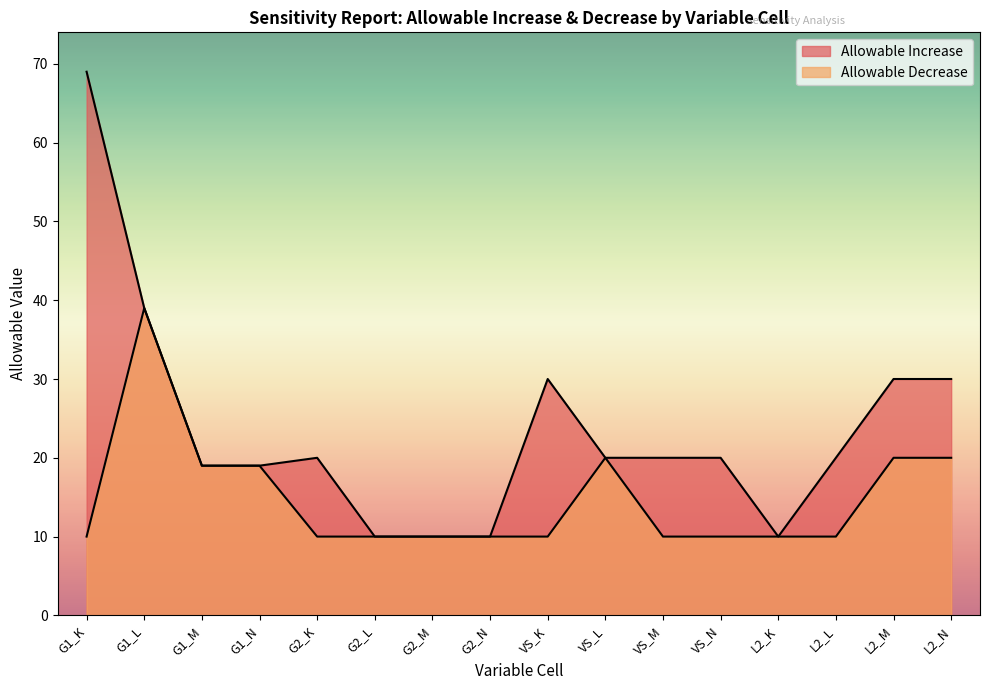

What is the difference between the highest and lowest values at G1_K?

59